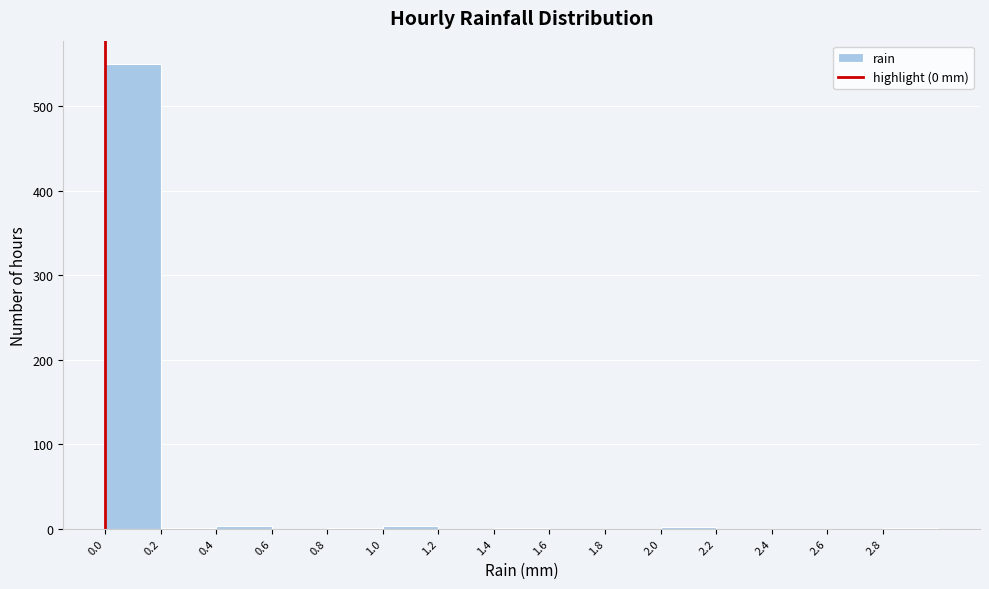

Reading left to right, list every bar in this chart as the range it spans on the x-axis followed by its height. The values are not printed on the chart, so give them approximately, as read against the axis.

0.0 to 0.2: 550
0.2 to 0.4: under 10
0.4 to 0.6: under 10
0.6 to 0.8: 0
0.8 to 1.0: under 10
1.0 to 1.2: under 10
1.2 to 1.4: 0
1.4 to 1.6: under 10
1.6 to 1.8: 0
1.8 to 2.0: 0
2.0 to 2.2: under 10
2.2 to 2.4: 0
2.4 to 2.6: 0
2.6 to 2.8: 0
2.8 to 3.0: under 10